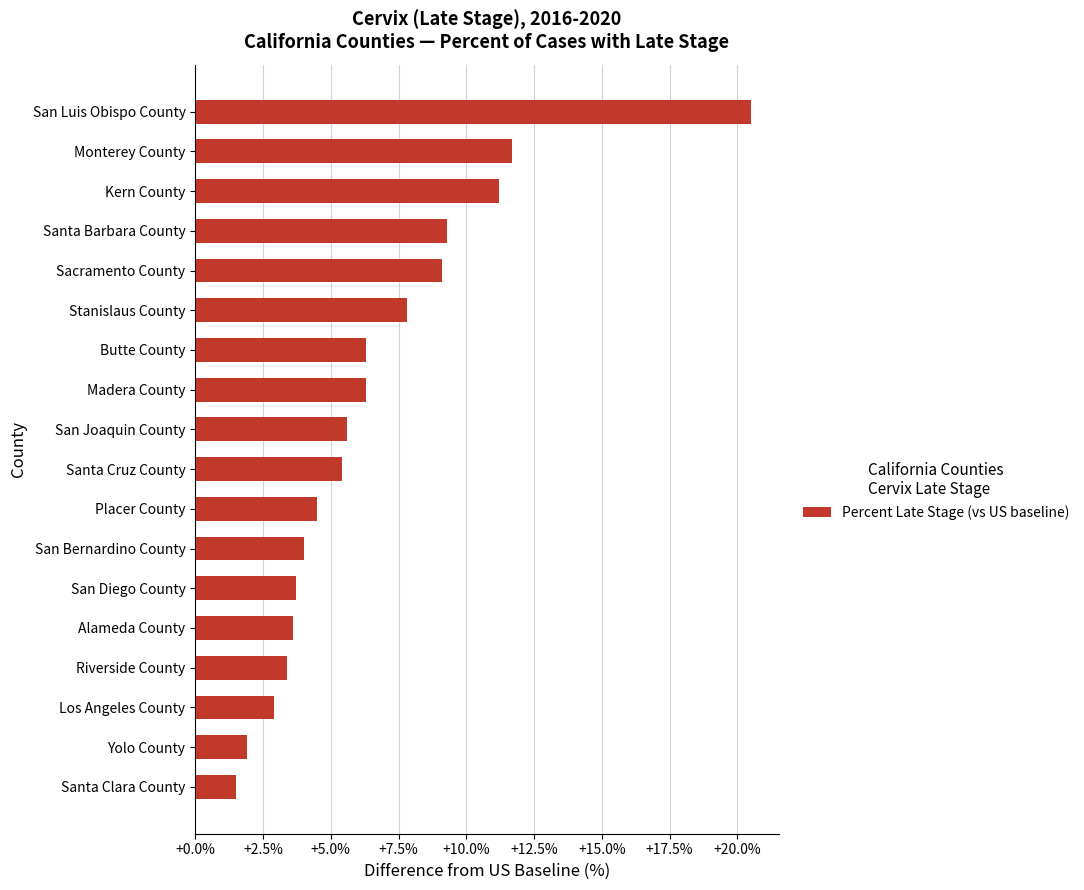

What is the sum of the values at Stanislaus County and Placer County?

12.3